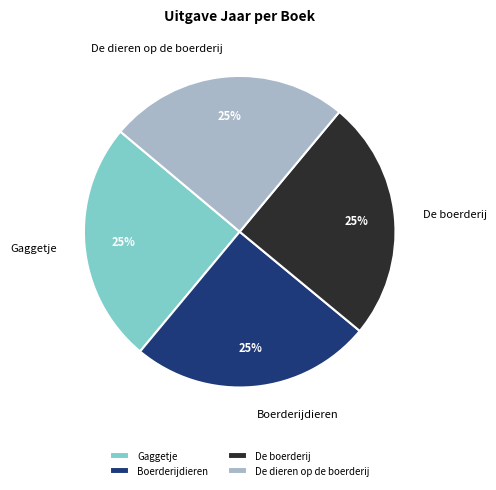

Approximately how many times larger is the value at De boerderij compared to De dieren op de boerderij?

1.0